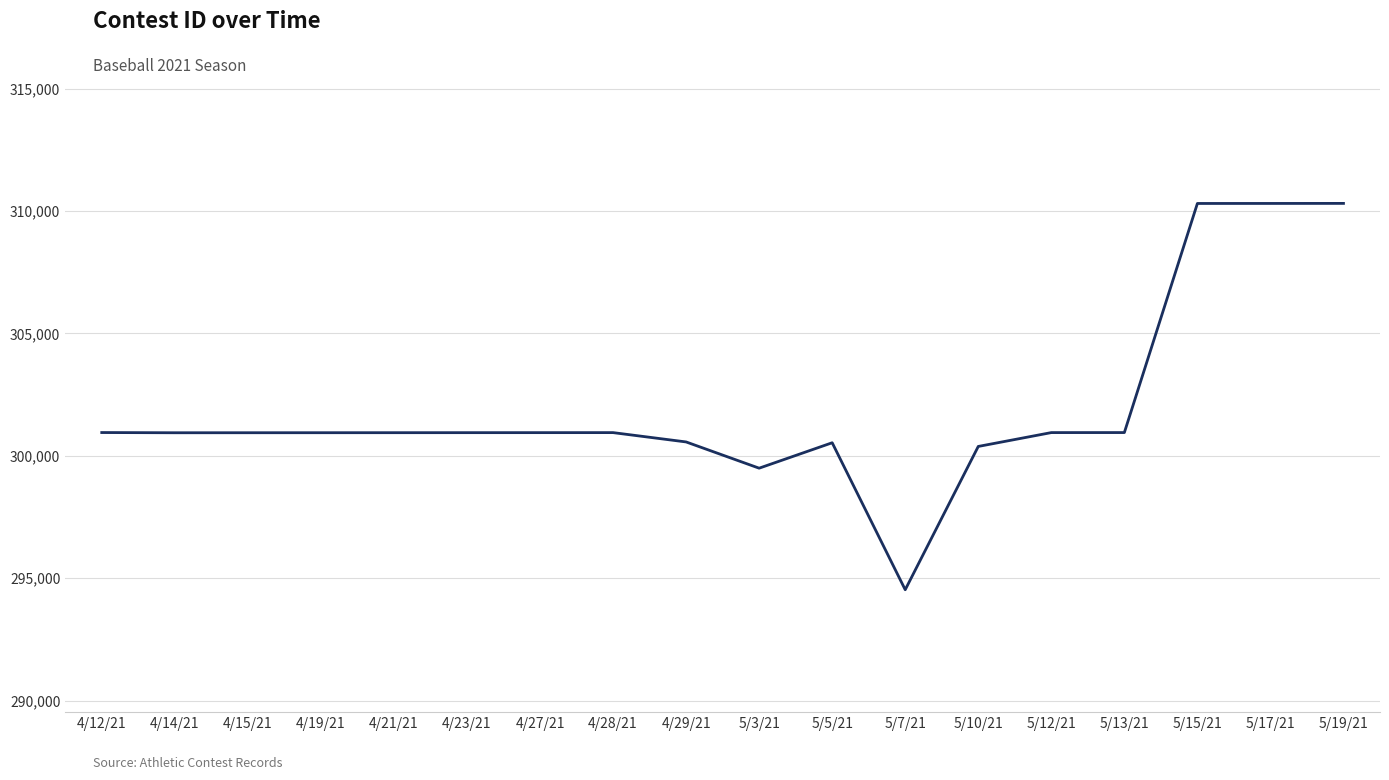

What is the smallest value displayed?

294528